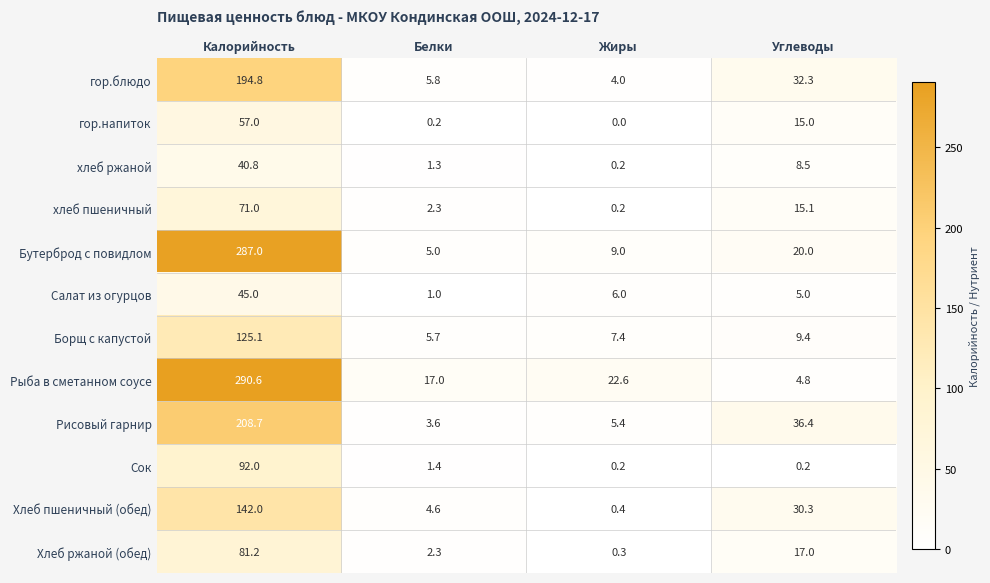

True or false: хлеб пшеничный has a value of 71.0 at Калорийность.

True